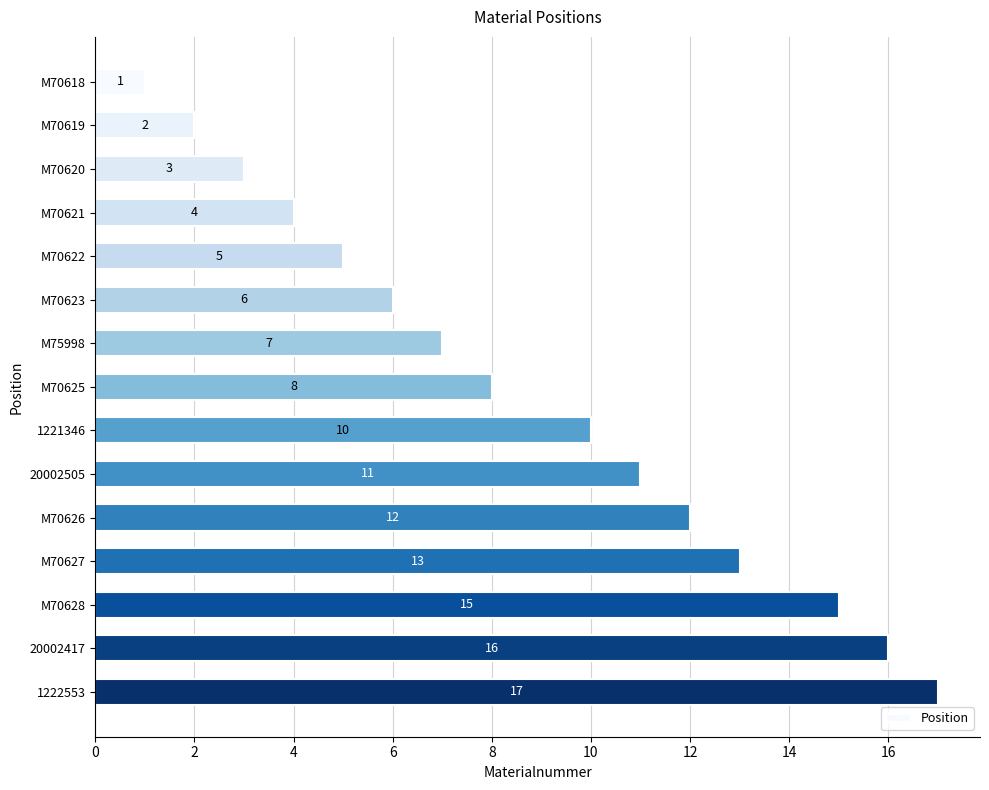

Does the chart contain any negative values?

No